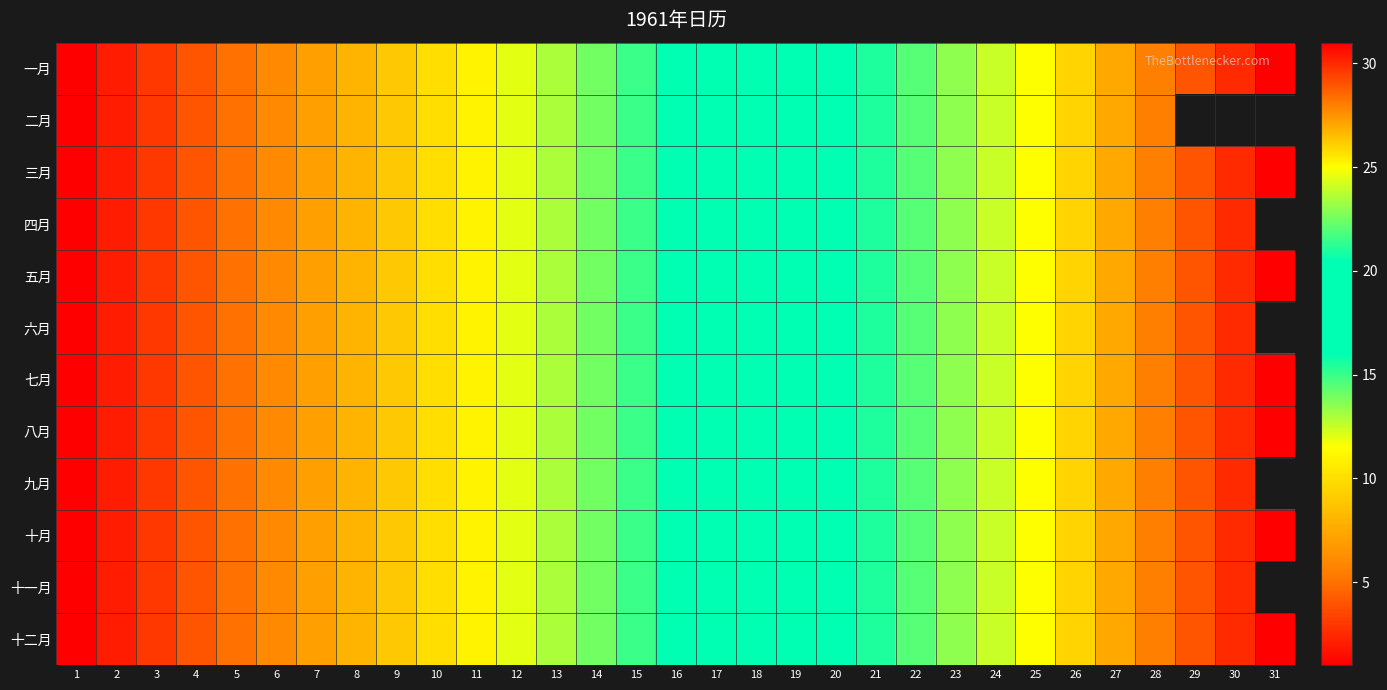

What is the average value of the 五月 series?

16.0